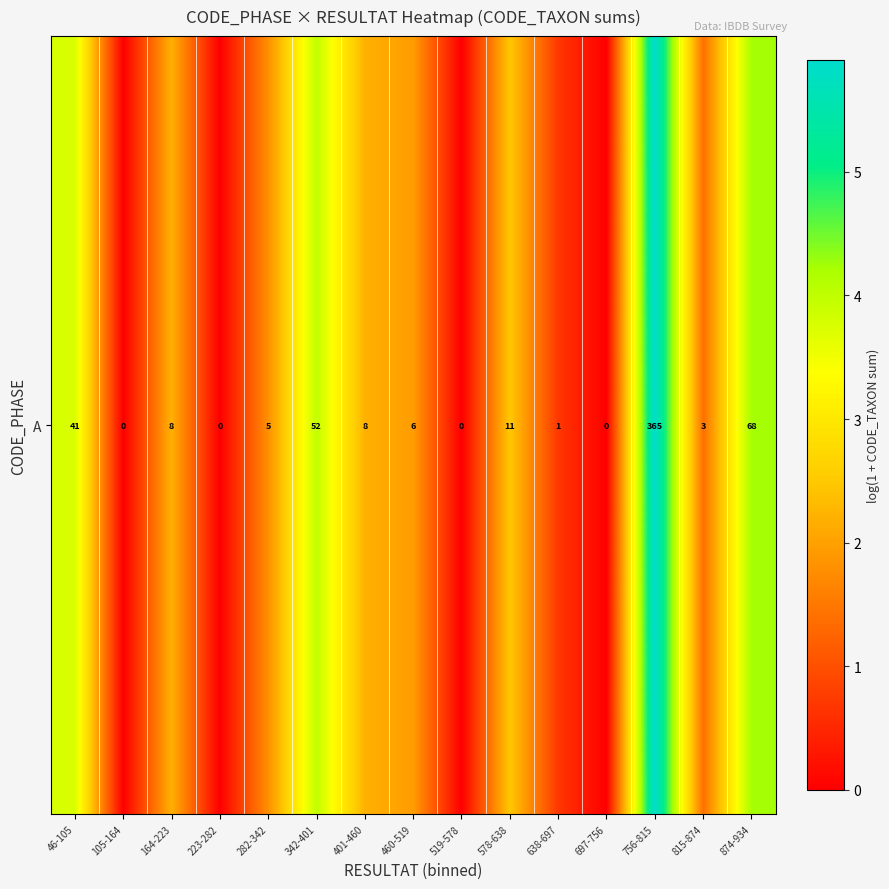

What is the difference between the values at 164-223 and 223-282?

2.2